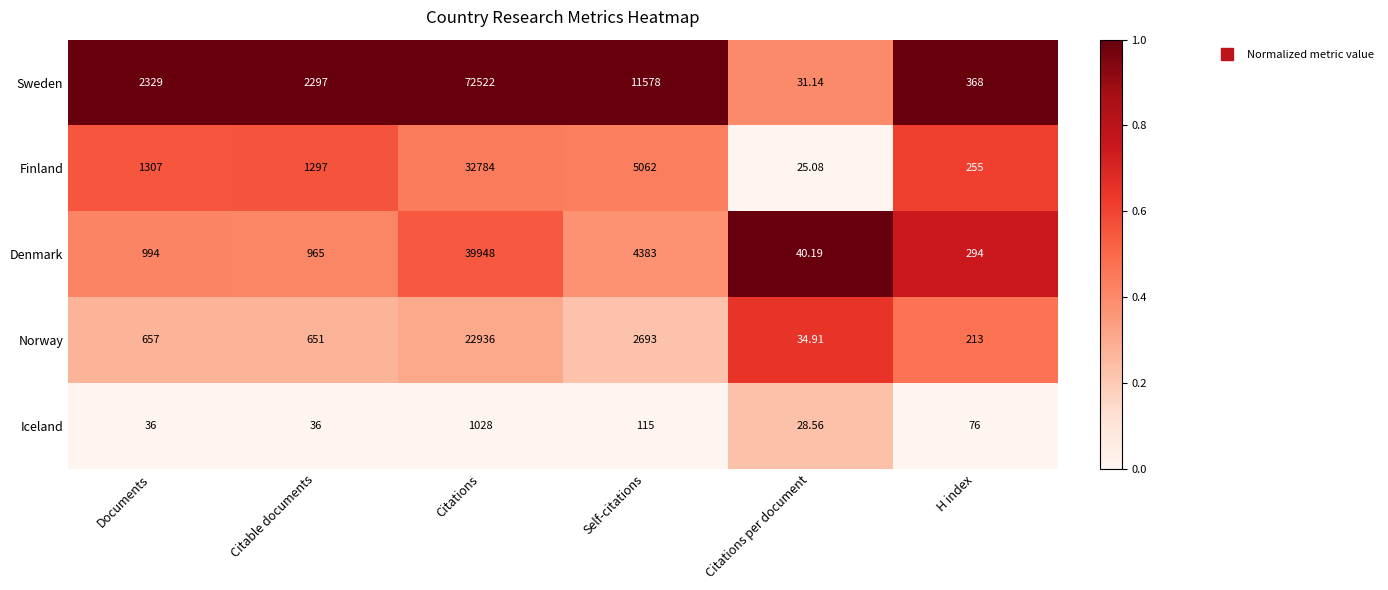

Which series has the widest spread of values?

Sweden